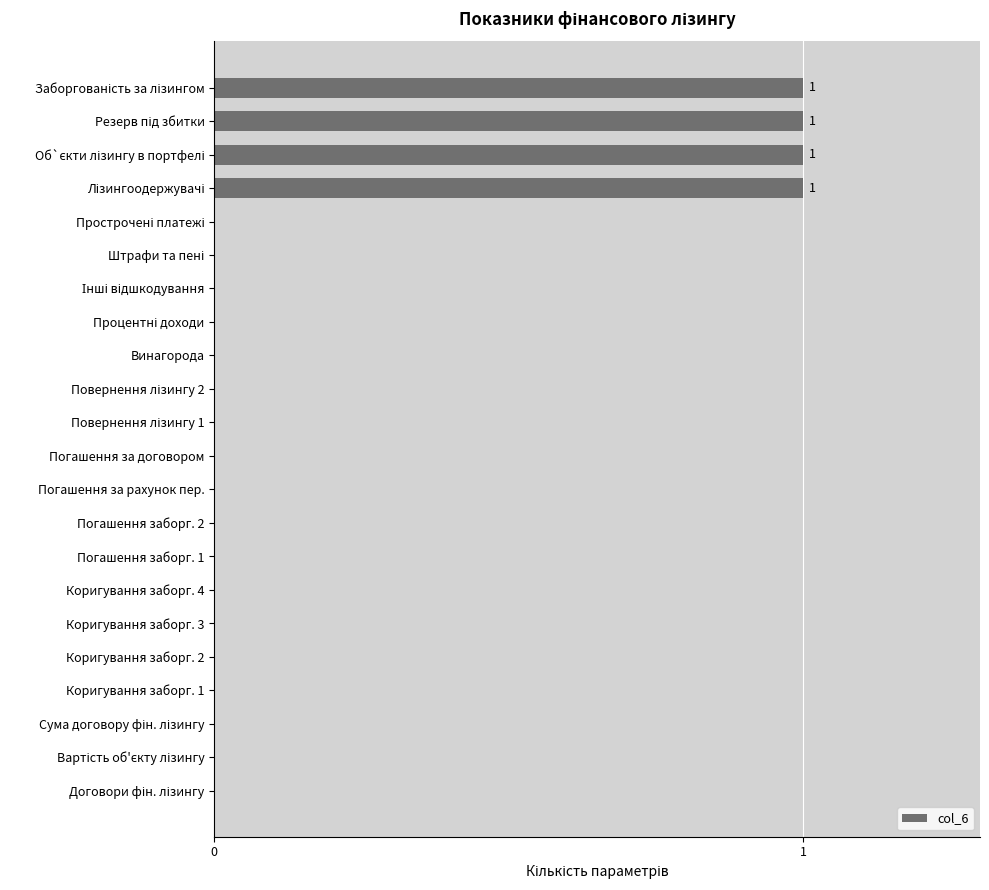

The value at Погашення за рахунок пер. is 0. True or false?

True